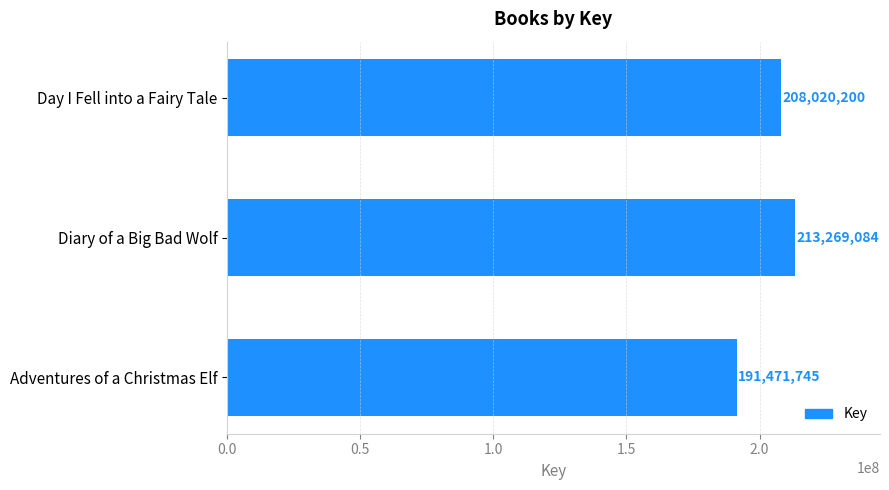

How many values are between 191471745 and 213269084?

3